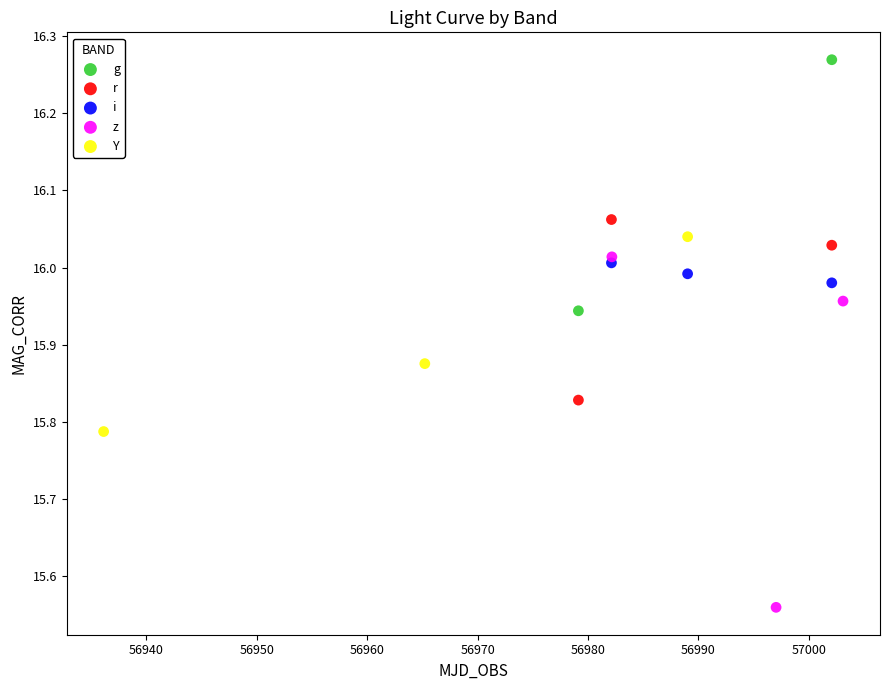

Which series contains the highest Y value?

g